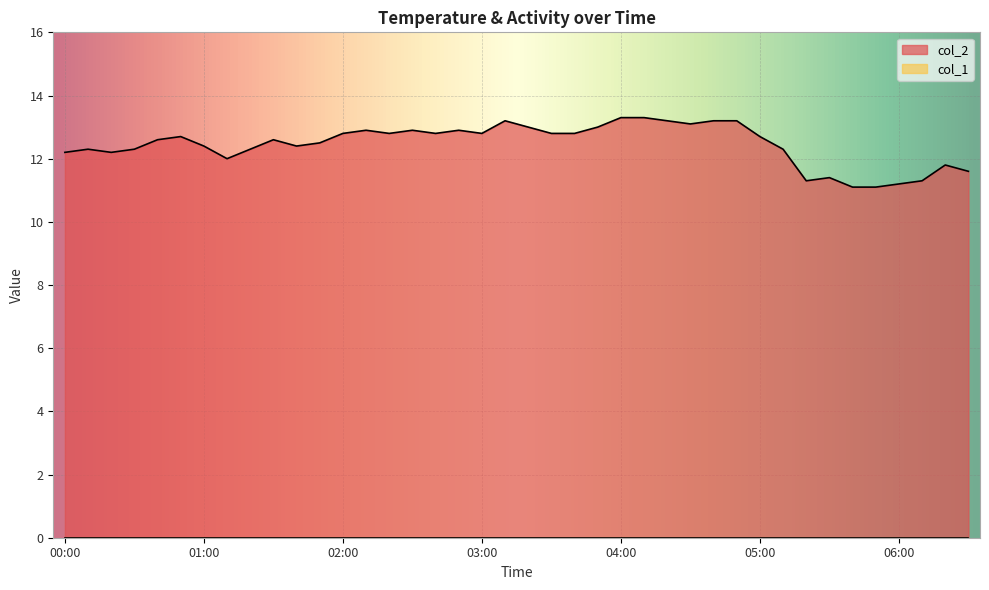

Reading right to left, list all the values displayed in this chart.

06:30=11.6	06:20=11.8	06:10=11.3	06:00=11.2	05:50=11.1	05:40=11.1	05:30=11.4	05:20=11.3	05:10=12.3	05:00=12.7	04:50=13.2	04:40=13.2	04:30=13.1	04:20=13.2	04:10=13.3	04:00=13.3	03:50=13.0	03:40=12.8	03:30=12.8	03:20=13.0	03:10=13.2	03:00=12.8	02:50=12.9	02:40=12.8	02:30=12.9	02:20=12.8	02:10=12.9	02:00=12.8	01:50=12.5	01:40=12.4	01:30=12.6	01:20=12.3	01:10=12.0	01:00=12.4	00:50=12.7	00:40=12.6	00:30=12.3	00:20=12.2	00:10=12.3	00:00=12.2